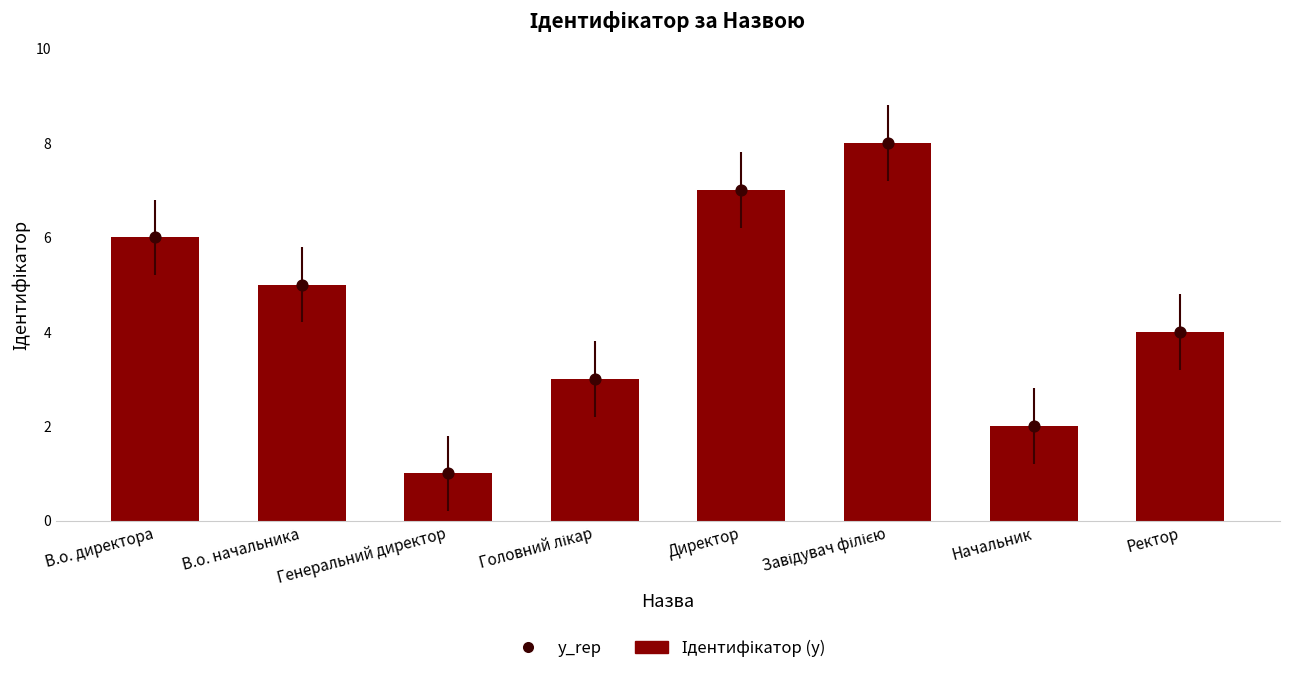

Which series has the largest Y range (max minus min)?

Ідентифікатор